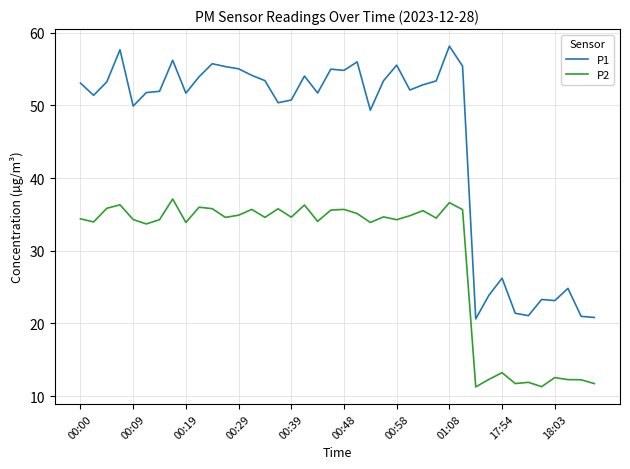

What is the difference between the maximum and minimum values in the P2 series?

25.9